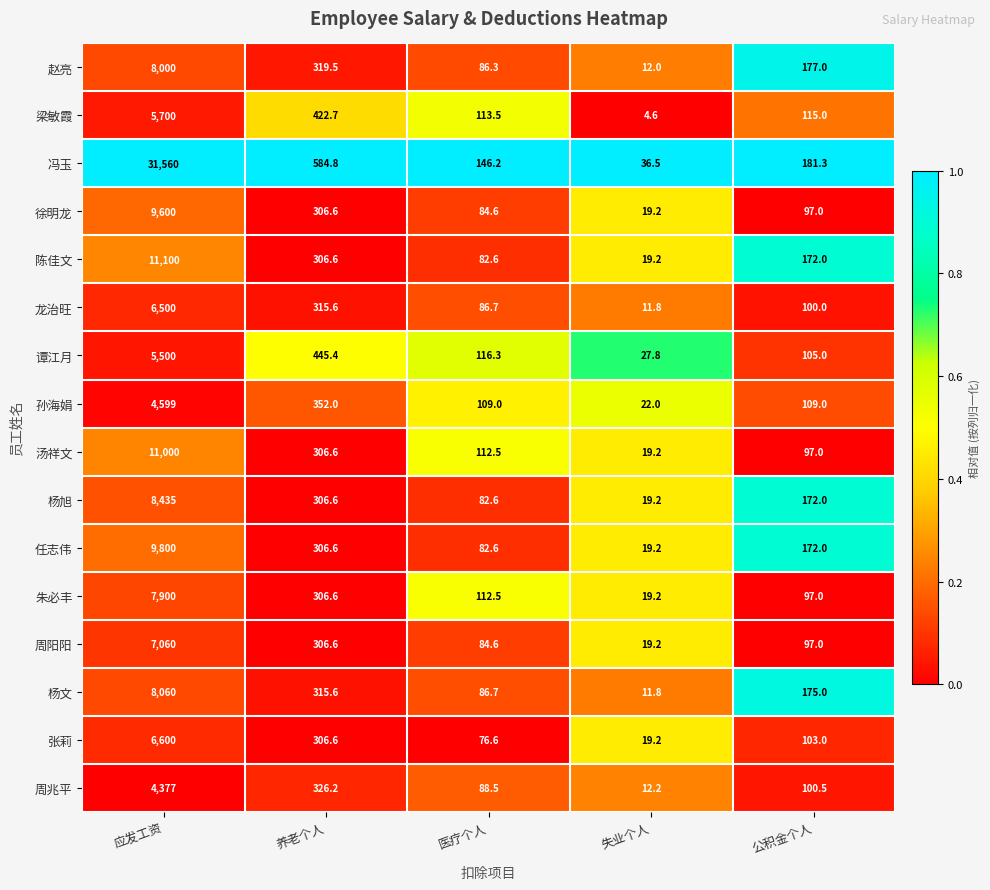

Is it true that 杨文 equals 19.1 at 失业个人?

False